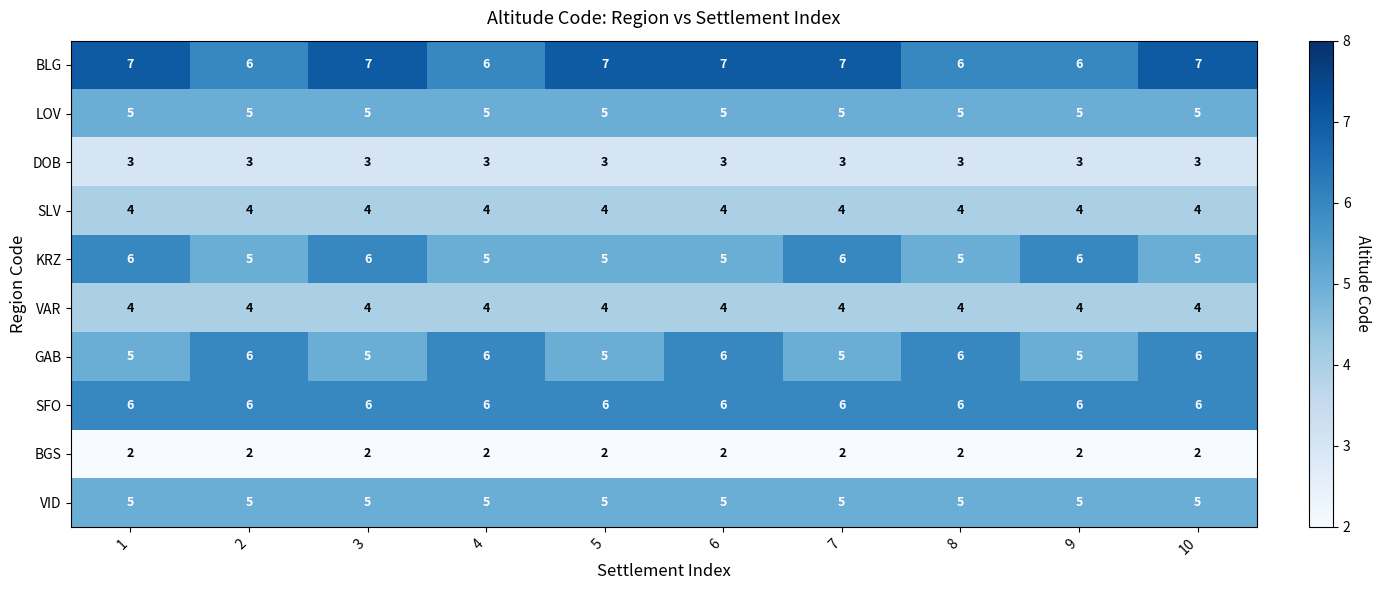

What is the difference between the highest and lowest values at 7?

5